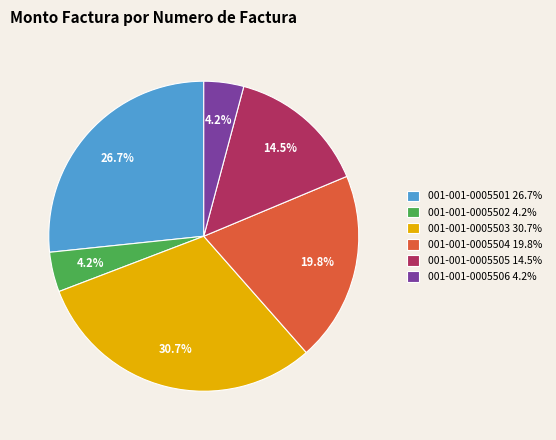

What is the largest slice in the pie chart?

001-001-0005503